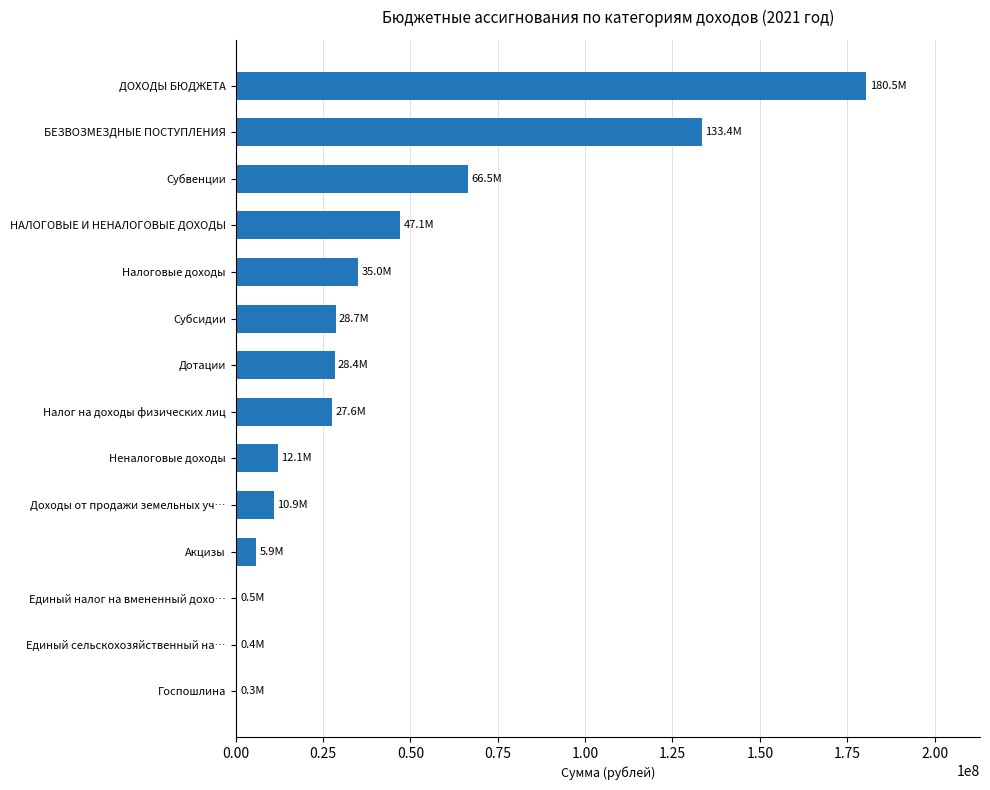

What is the average value?

41241770.4